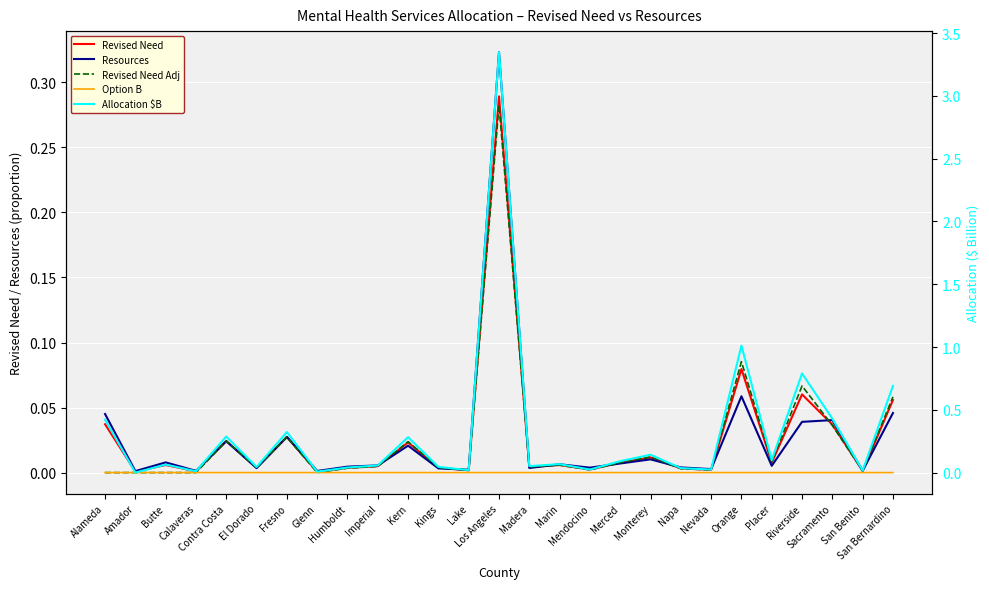

Is it true that Resources equals 0.0 at El Dorado?

False